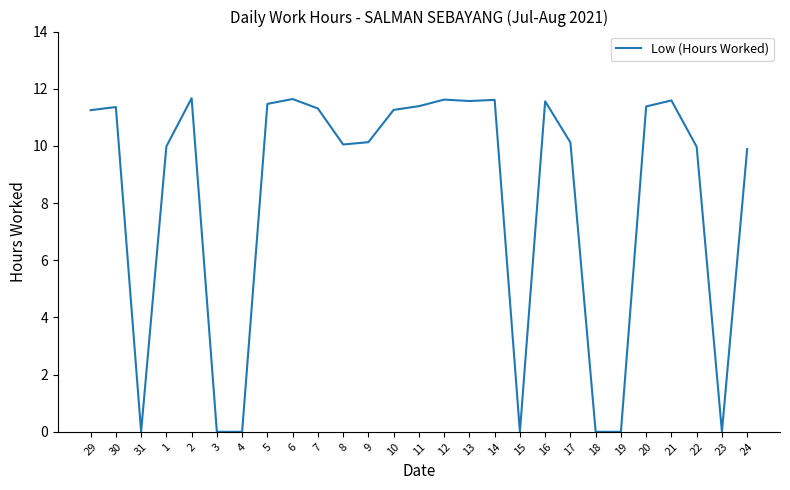

How many lines are shown in the chart?

1